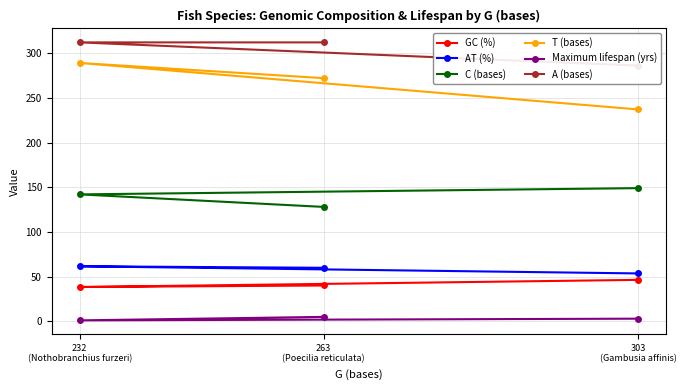

At how many categories does at least one series exceed 5?

3